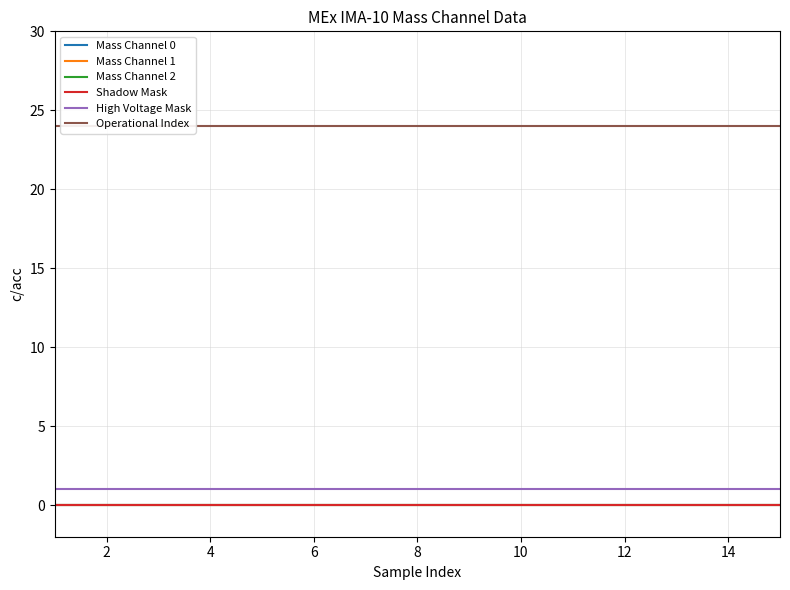

Which series has the widest spread of values?

Mass Channel 0